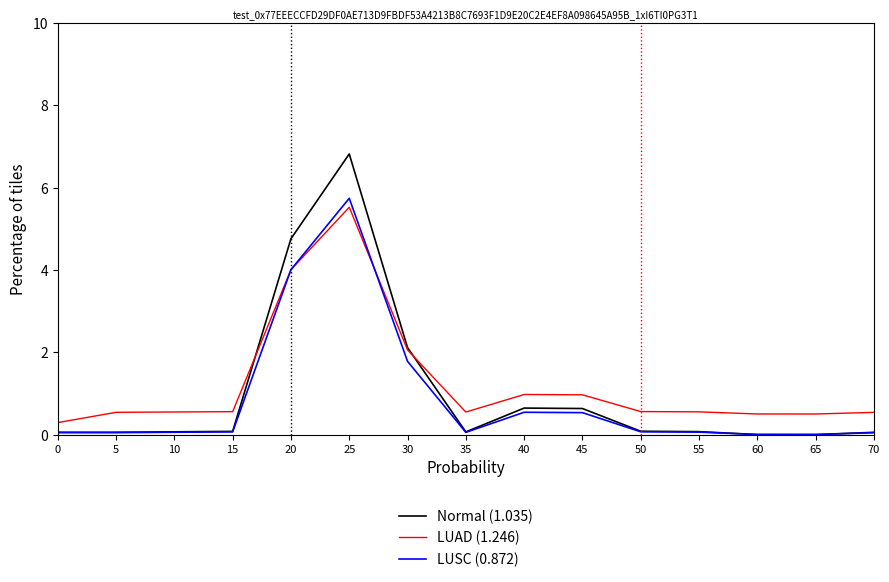

Which series has the widest spread of values?

Normal (1.035)